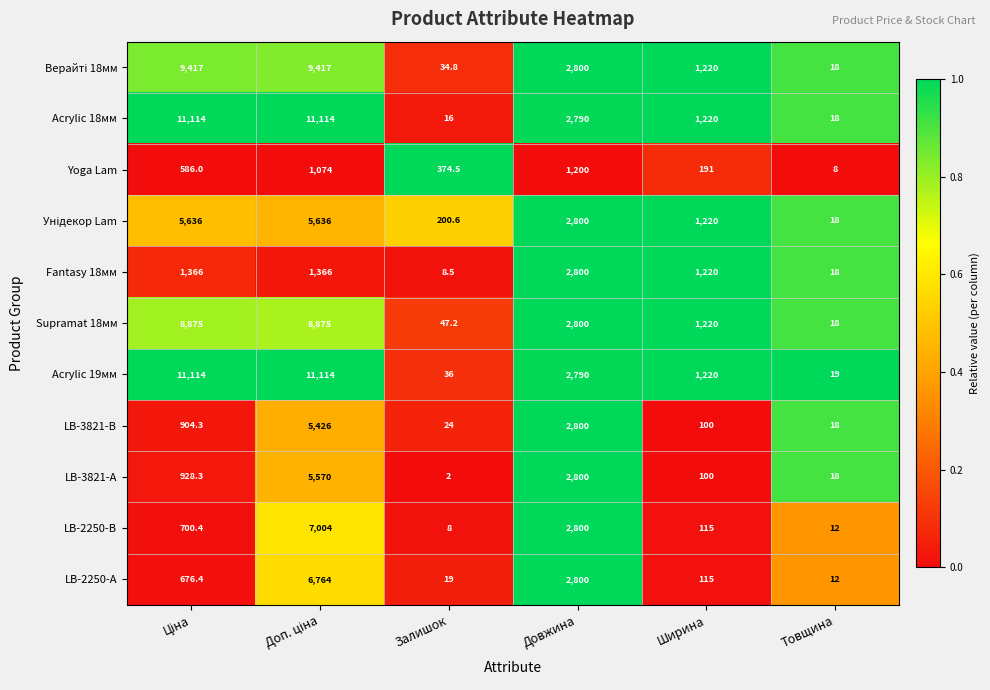

At which category does the chart reach its minimum across all series?

Залишок